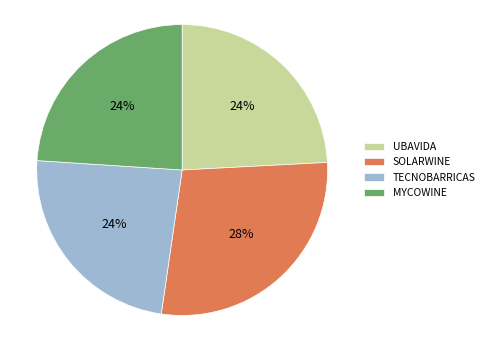

Does any single category account for the majority?

No